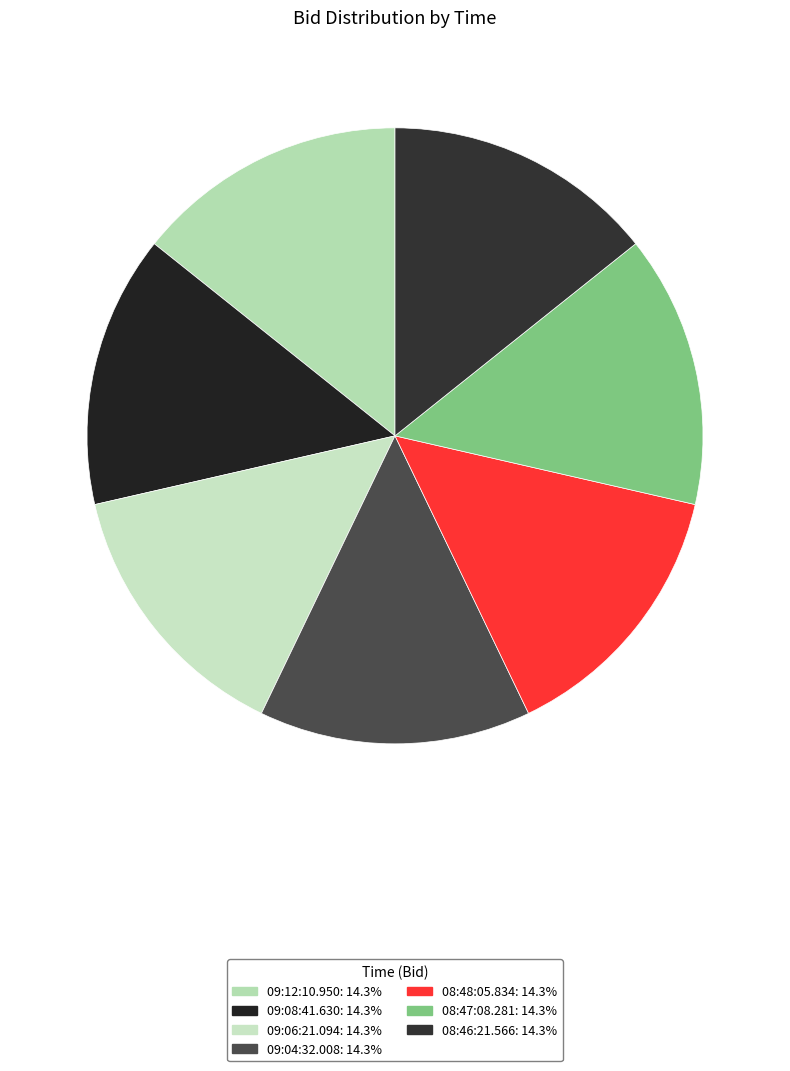

Do 09:12:10.950 and 09:08:41.630 together represent more than half of the pie?

No